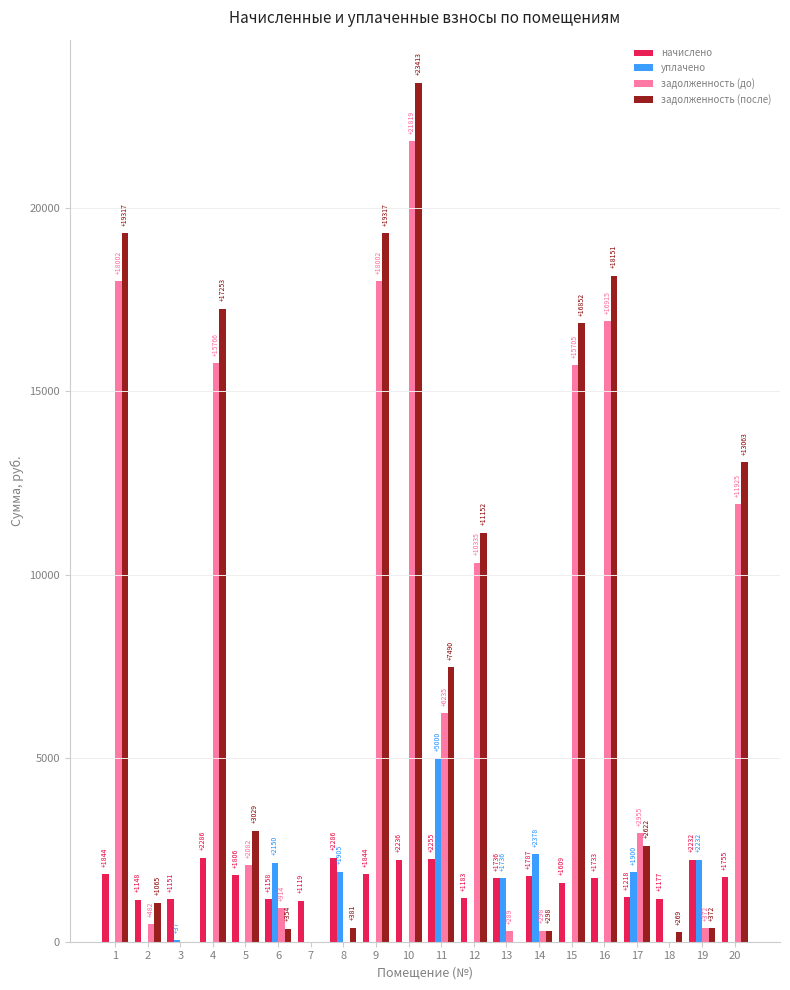

At which label does уплачено reach its peak?

11